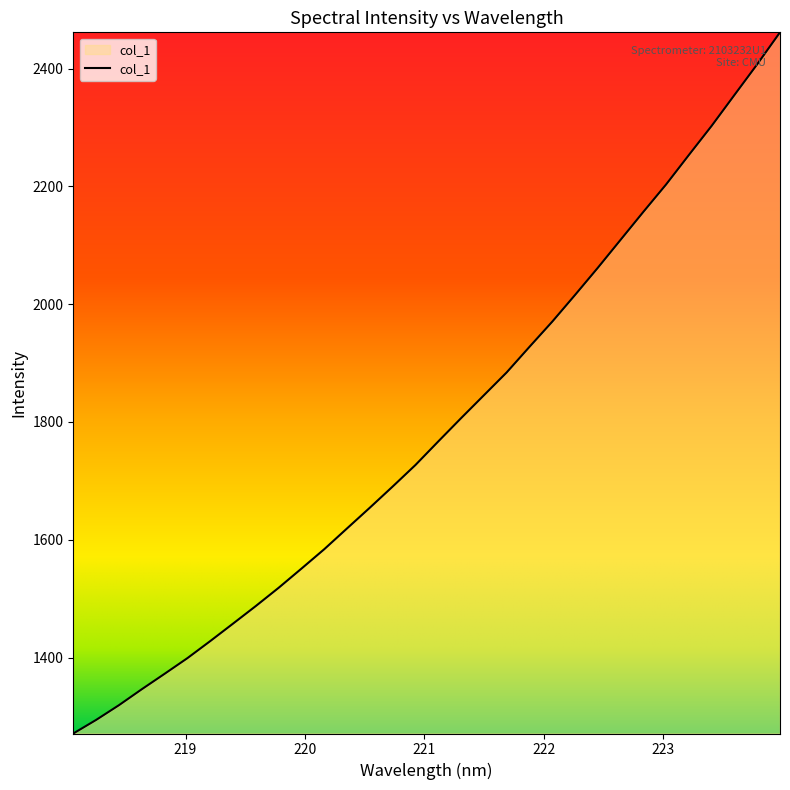

What is the maximum value shown in the chart?

2461.8